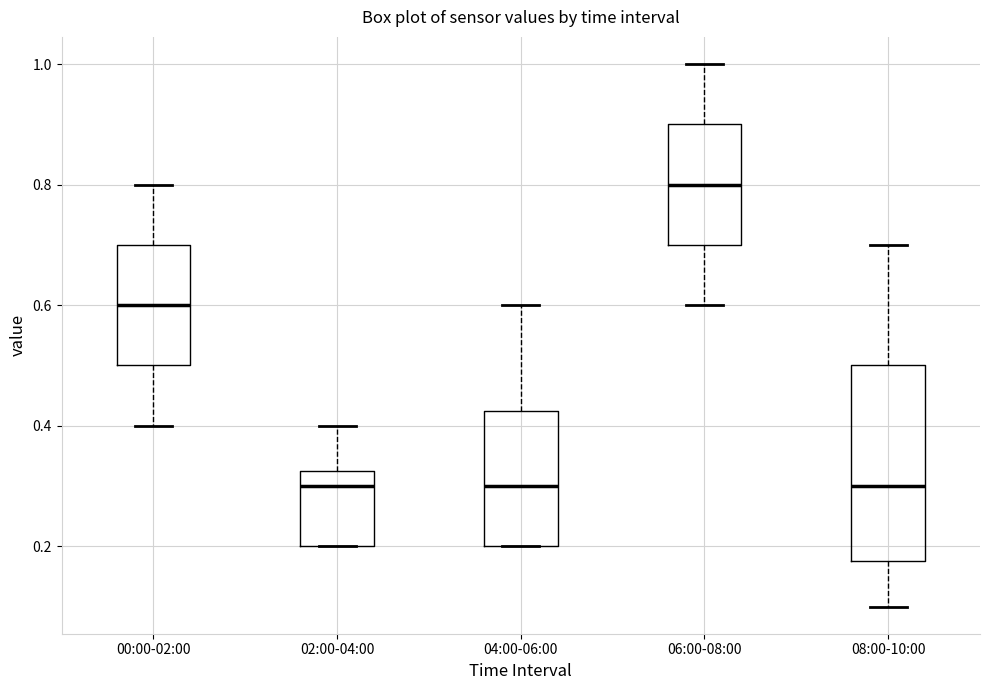

Where does the lower whisker of the box for 00:00-02:00 end on the y-axis? The values are not printed on the chart, so give them approximately, as read against the axis.

0.40